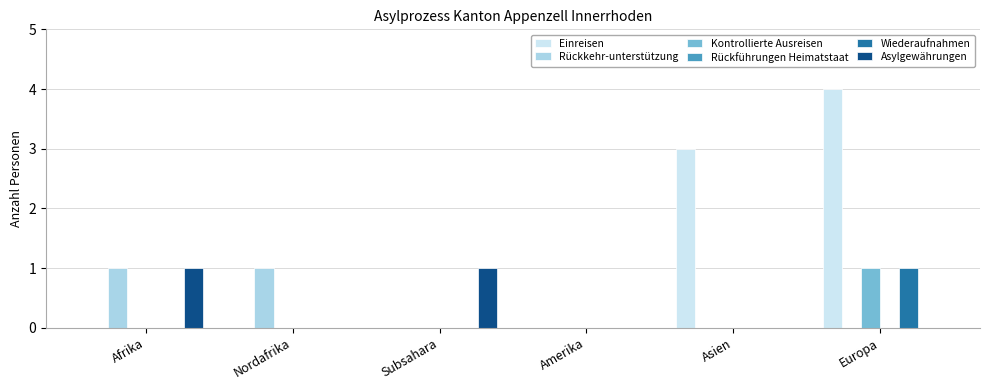

Is it true that Kontrollierte Ausreisen equals -1 at Asien?

False